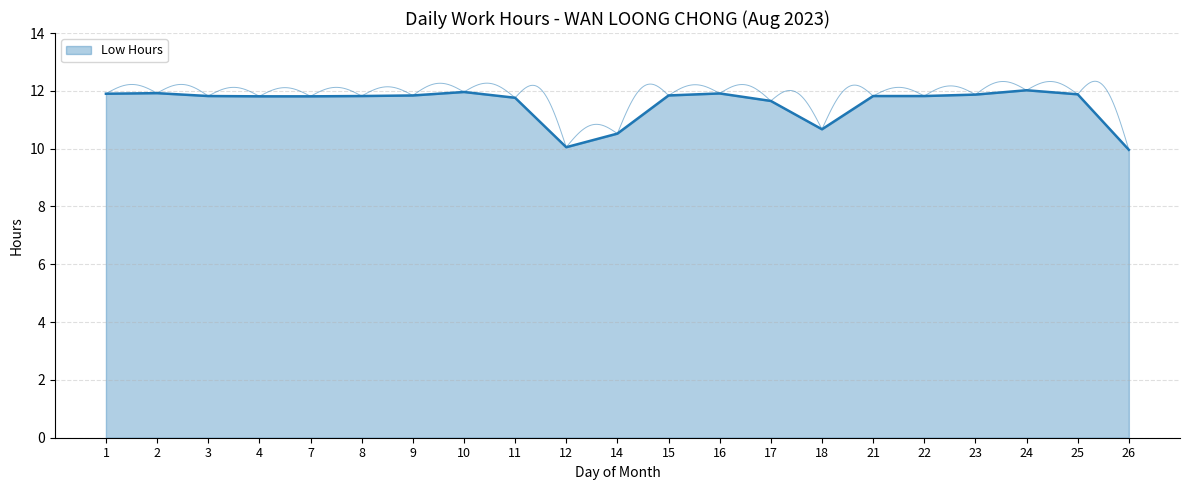

What is the ratio of the value at 24 to the value at 14?

1.1